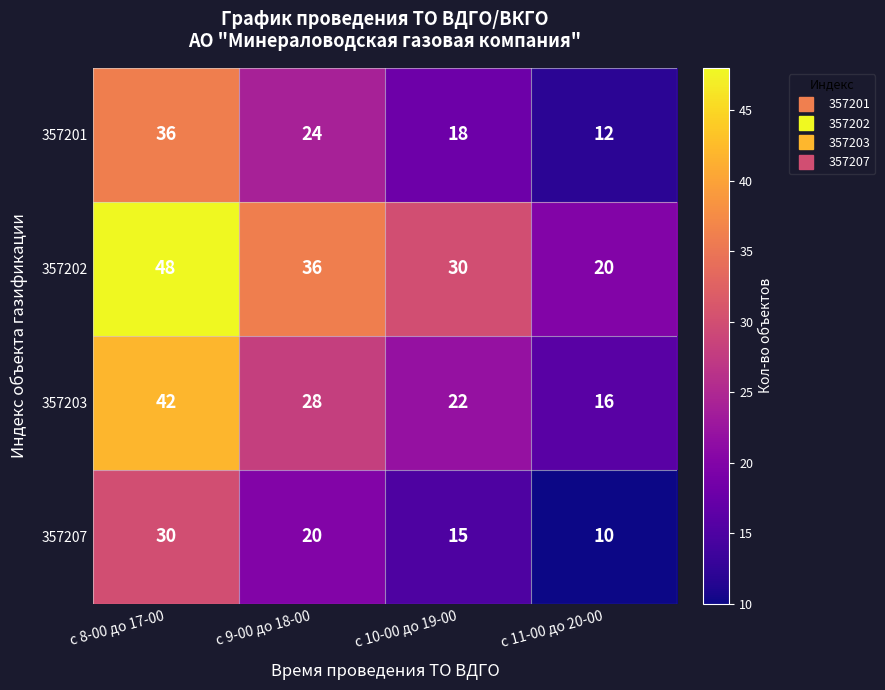

The 357202 series shows 31 at с 11-00 до 20-00. True or false?

False